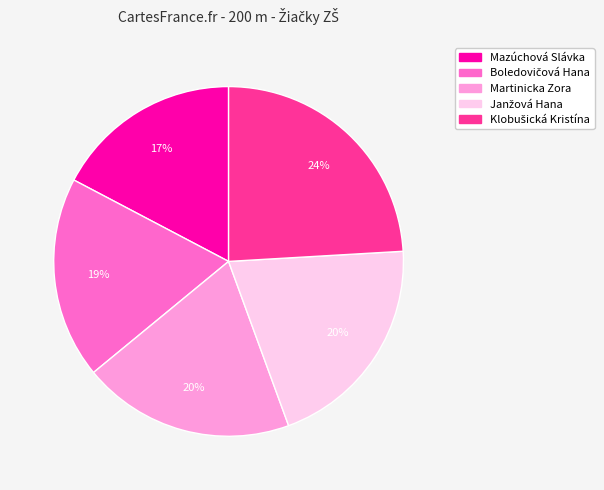

Combined, do Martinicka Zora and Mazúchová Slávka account for over 50%?

No